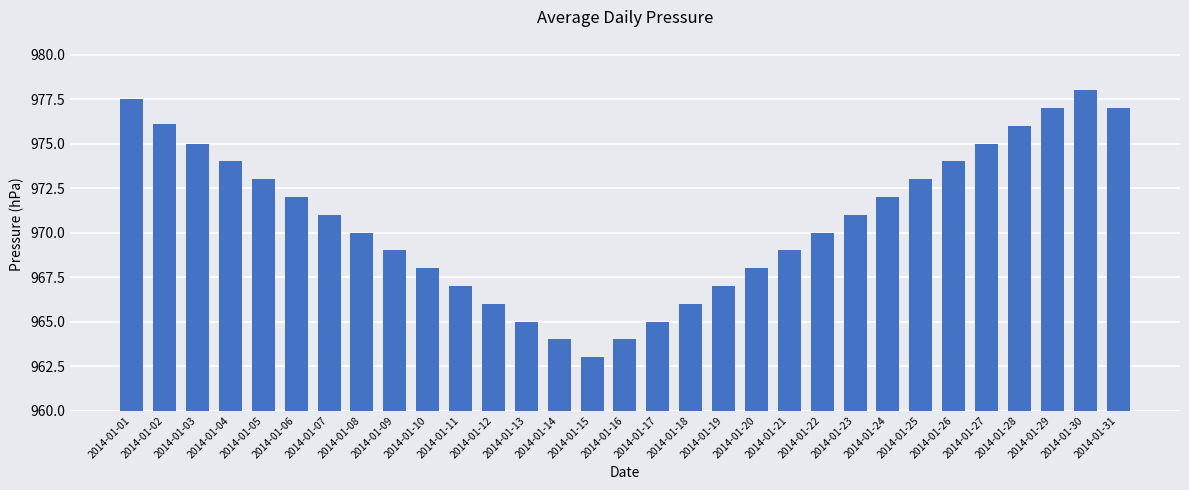

What is the difference between the second highest and minimum values?

14.5